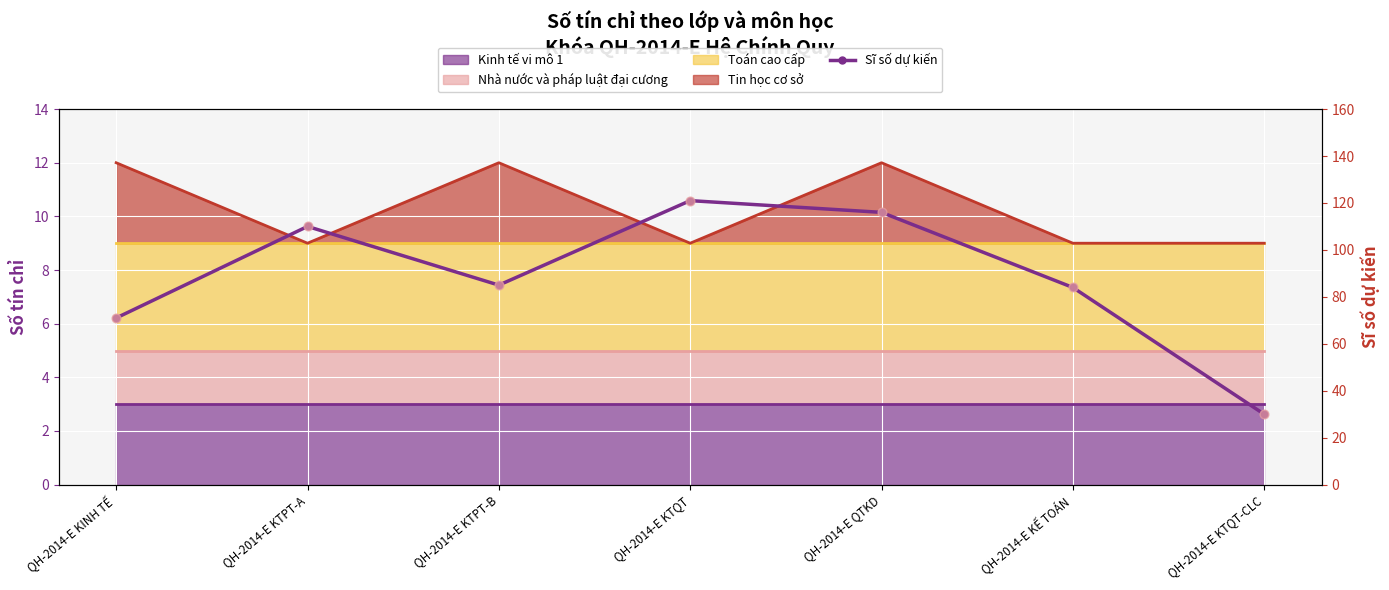

Which has a higher value, QH-2014-E KINH TẾ or QH-2014-E KTQT?

QH-2014-E KTQT